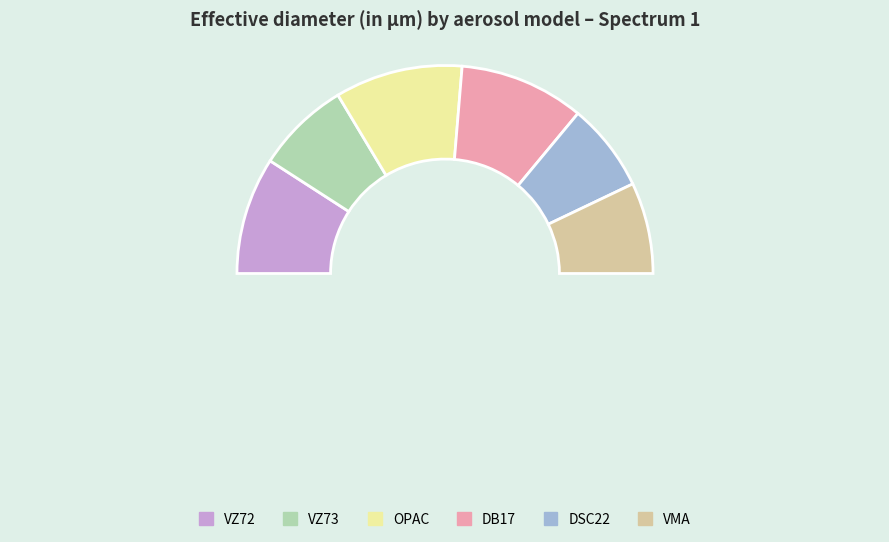

Is there any slice that represents more than half of the pie?

No